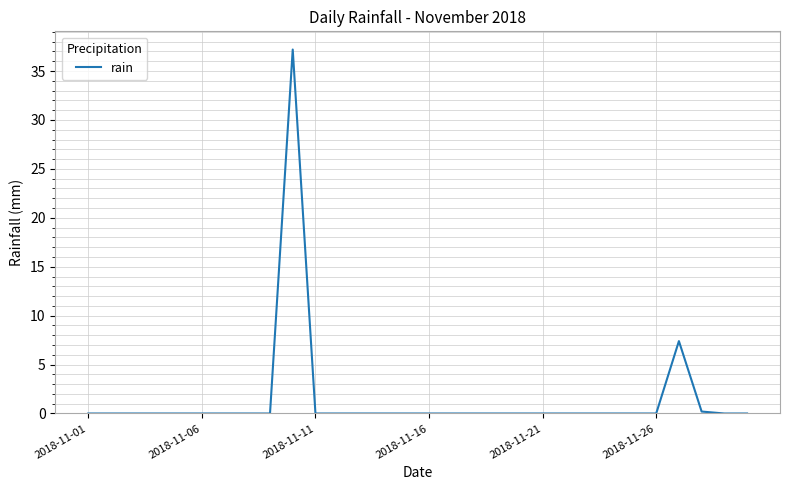

Reading left to right, list all the values displayed in this chart.

0.0	0.0	0.0	0.0	0.0	0.0	0.0	0.0	0.0	37.2	0.0	0.0	0.0	0.0	0.0	0.0	0.0	0.0	0.0	0.0	0.0	0.0	0.0	0.0	0.0	0.0	7.4	0.2	0.0	0.0